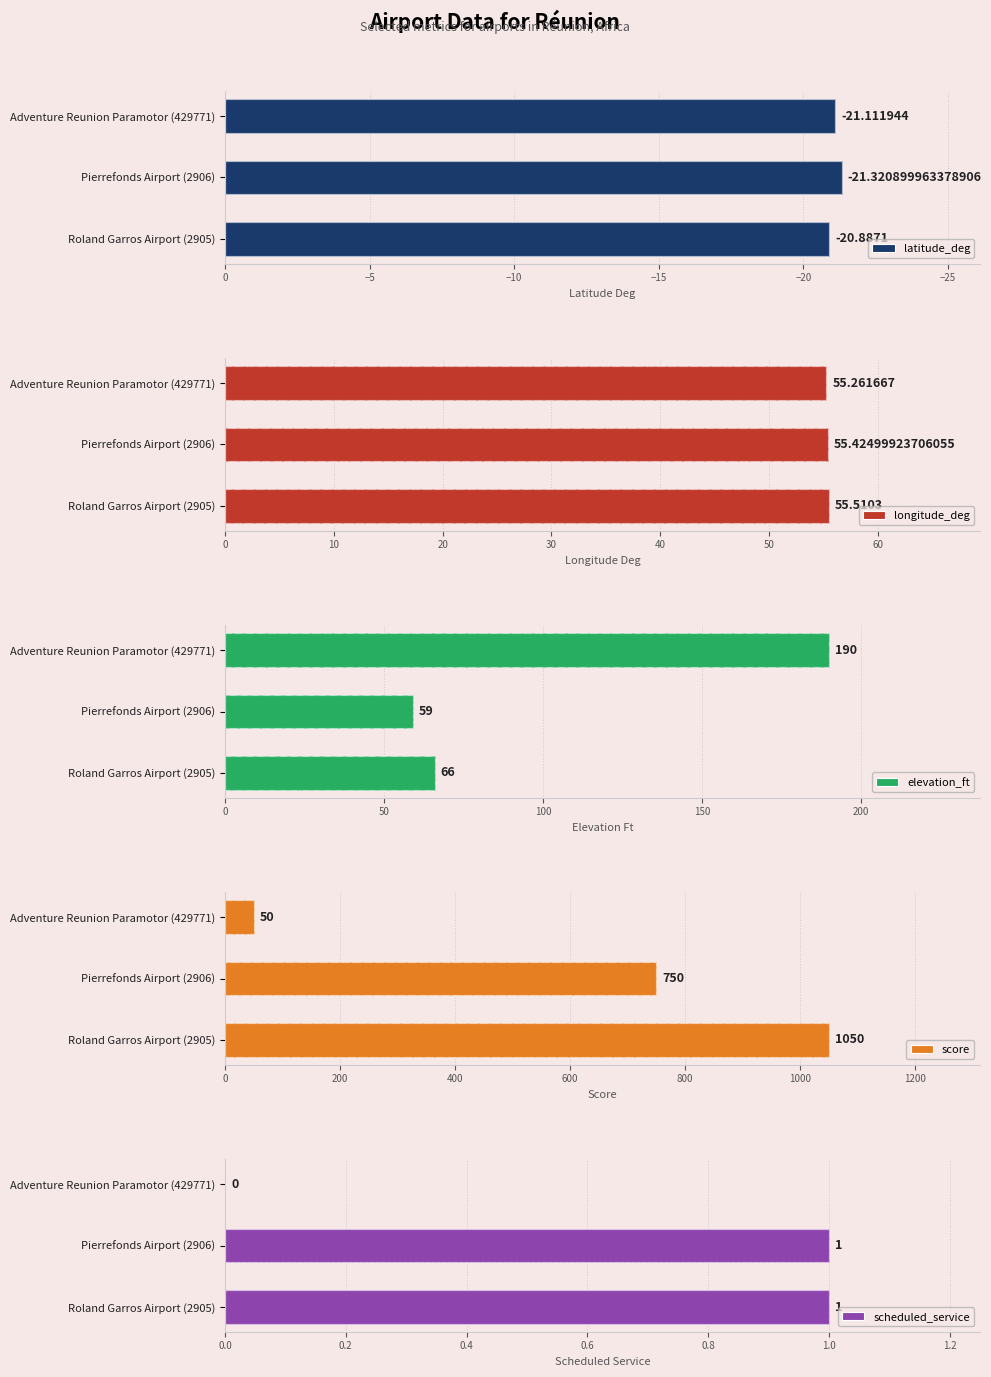

The scheduled_service series shows 0.0 at Adventure Reunion Paramotor (429771). True or false?

True